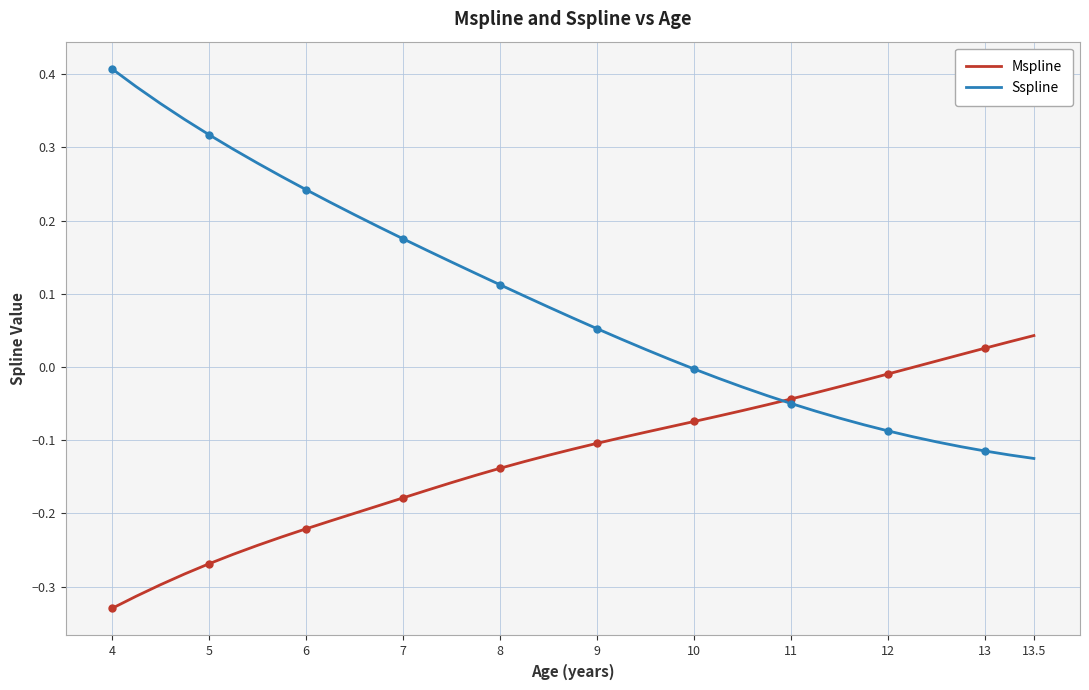

At which label does Mspline reach its minimum?

4